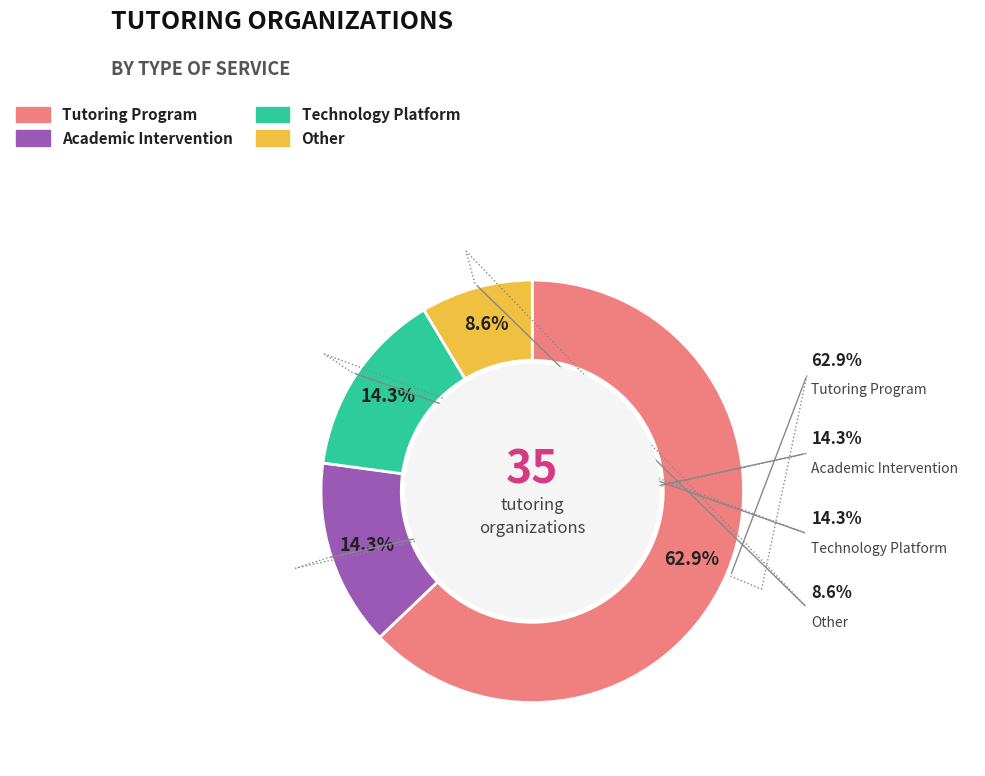

Which slice is the smallest?

Other